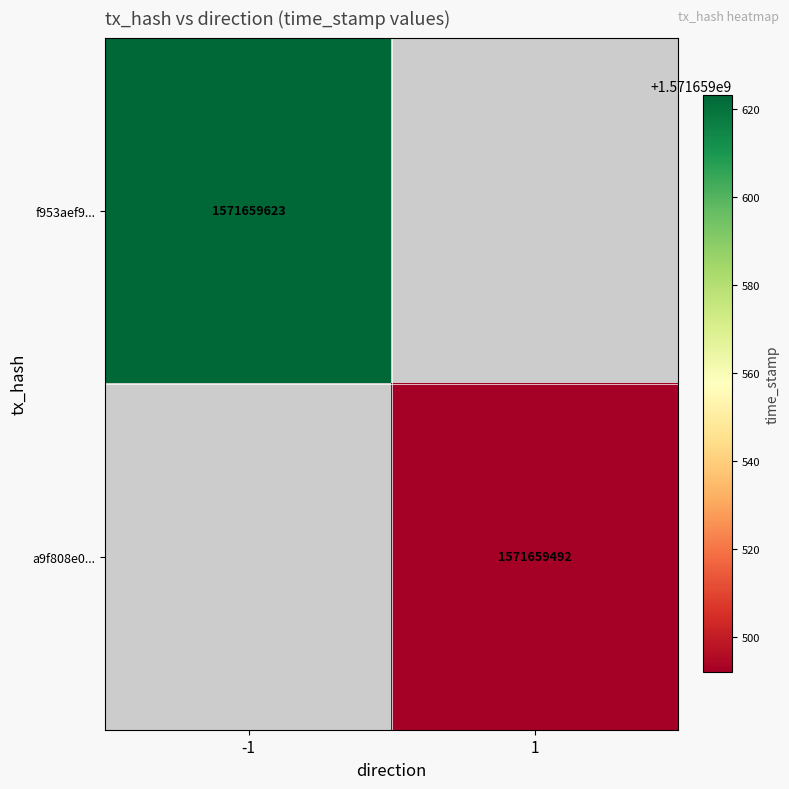

Reading left to right, what are all the values shown in this chart?

f953aef91b23163f4e086625f73c1a2f4bb9ed5: 0=-1	1=1571659623
a9f808e0b32f8760f4595e185a412052855f718: 0=1	1=1571659492